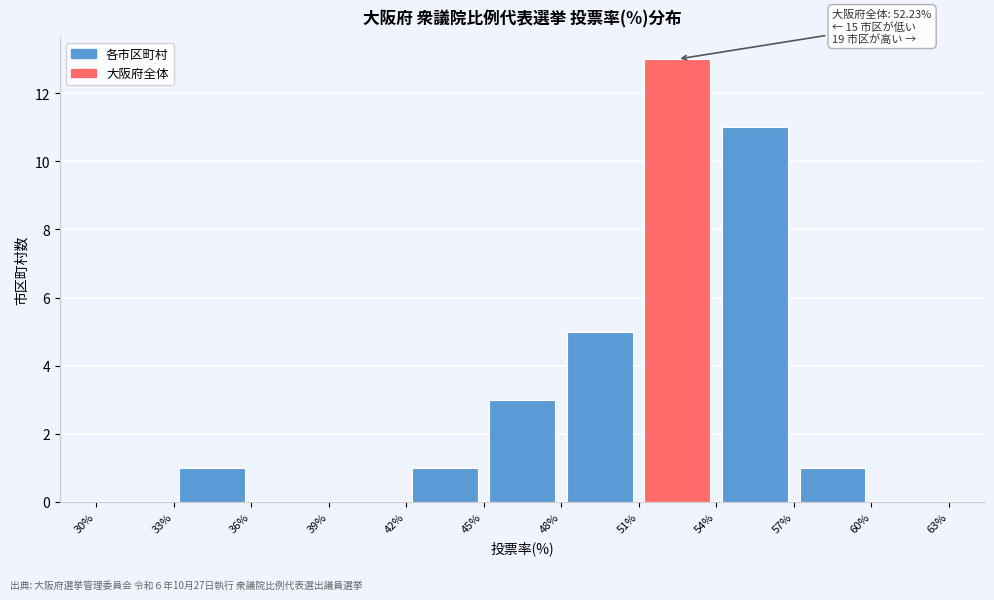

Over which range of the x-axis is the bar tallest?

51% to 54%